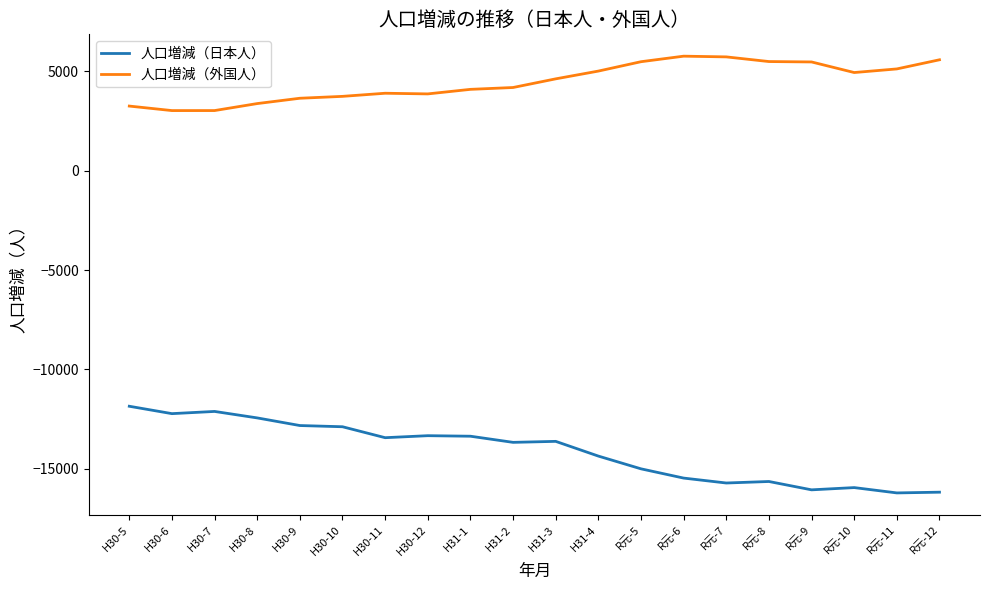

Rank the series by their maximum value, from lowest to highest.

人口増減（日本人）, 人口増減（外国人）